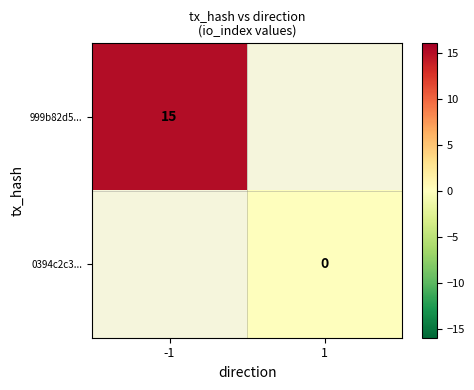

Which category has the highest value across all series?

-1